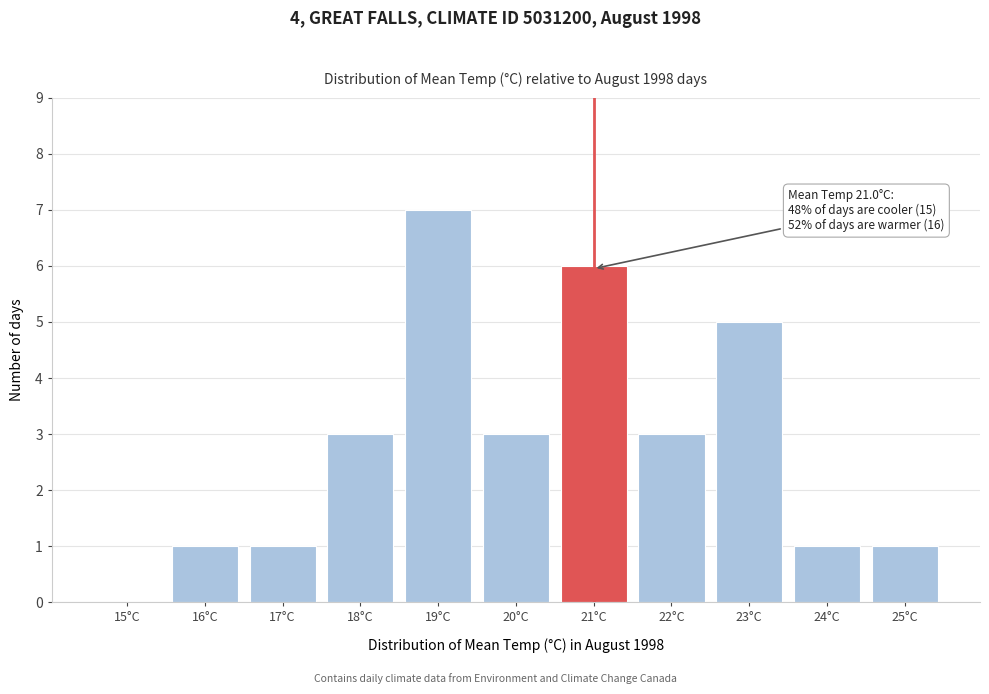

Reading left to right, list all the values displayed in this chart.

15°C=0	16°C=1	17°C=1	18°C=3	19°C=7	20°C=3	21°C=6	22°C=3	23°C=5	24°C=1	25°C=1